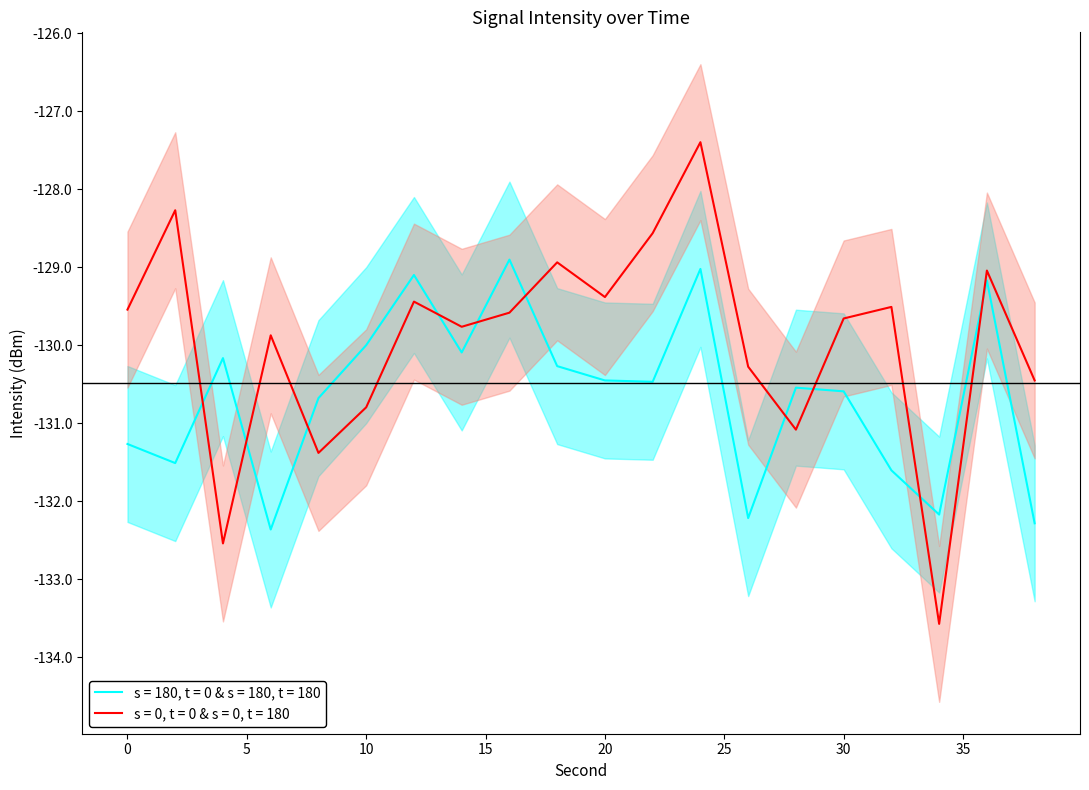

True or false: intensity2_lower has more than 0 points higher than both neighbors.

True